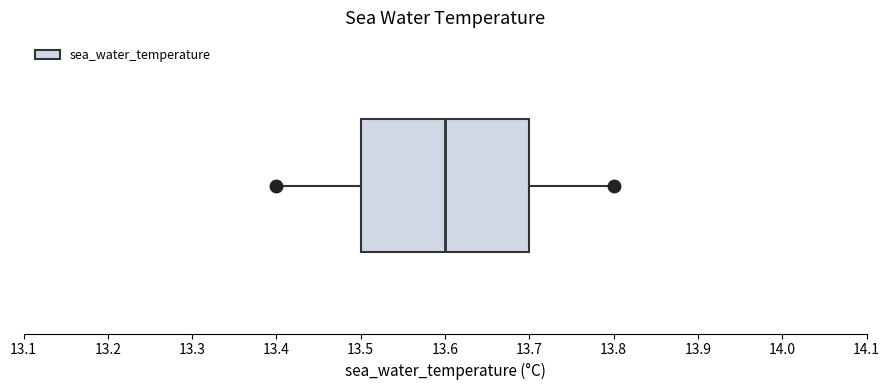

Transcribe this box plot: give where the median line is, the range the box spans, and where the two whiskers end, as read against the x-axis. The values are not printed on the chart, so give them approximately, as read against the axis.

median 13.6, box 13.5 to 13.7, whiskers 13.4 to 13.8